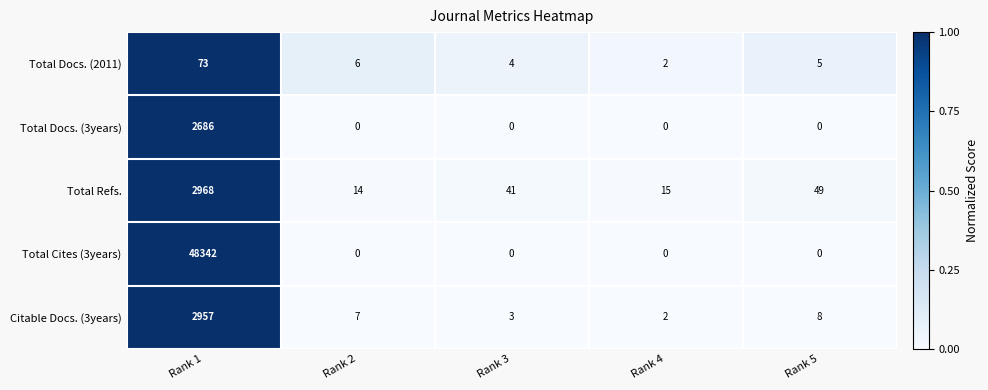

Reading left to right, what are all the values shown in this chart?

Total Docs. (2011): Rank 1=73	Rank 2=6	Rank 3=4	Rank 4=2	Rank 5=5
Total Docs. (3years): Rank 1=2686	Rank 2=0	Rank 3=0	Rank 4=0	Rank 5=0
Total Refs.: Rank 1=2968	Rank 2=14	Rank 3=41	Rank 4=15	Rank 5=49
Total Cites (3years): Rank 1=48342	Rank 2=0	Rank 3=0	Rank 4=0	Rank 5=0
Citable Docs. (3years): Rank 1=2957	Rank 2=7	Rank 3=3	Rank 4=2	Rank 5=8